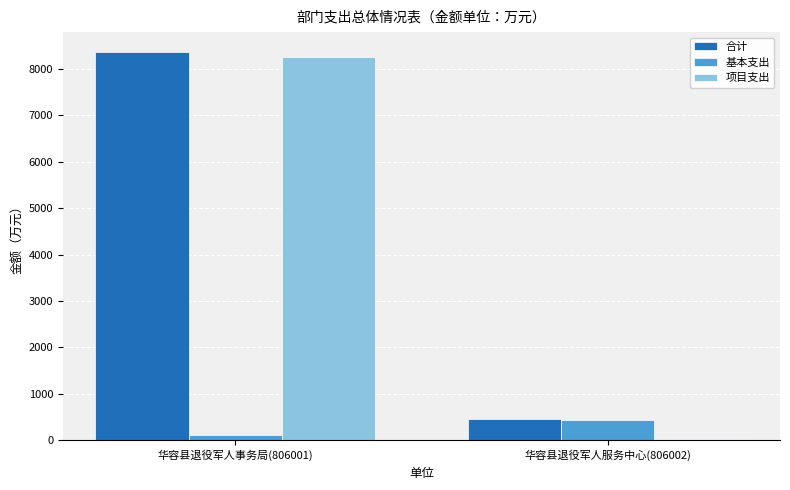

How many groups of bars are there?

2